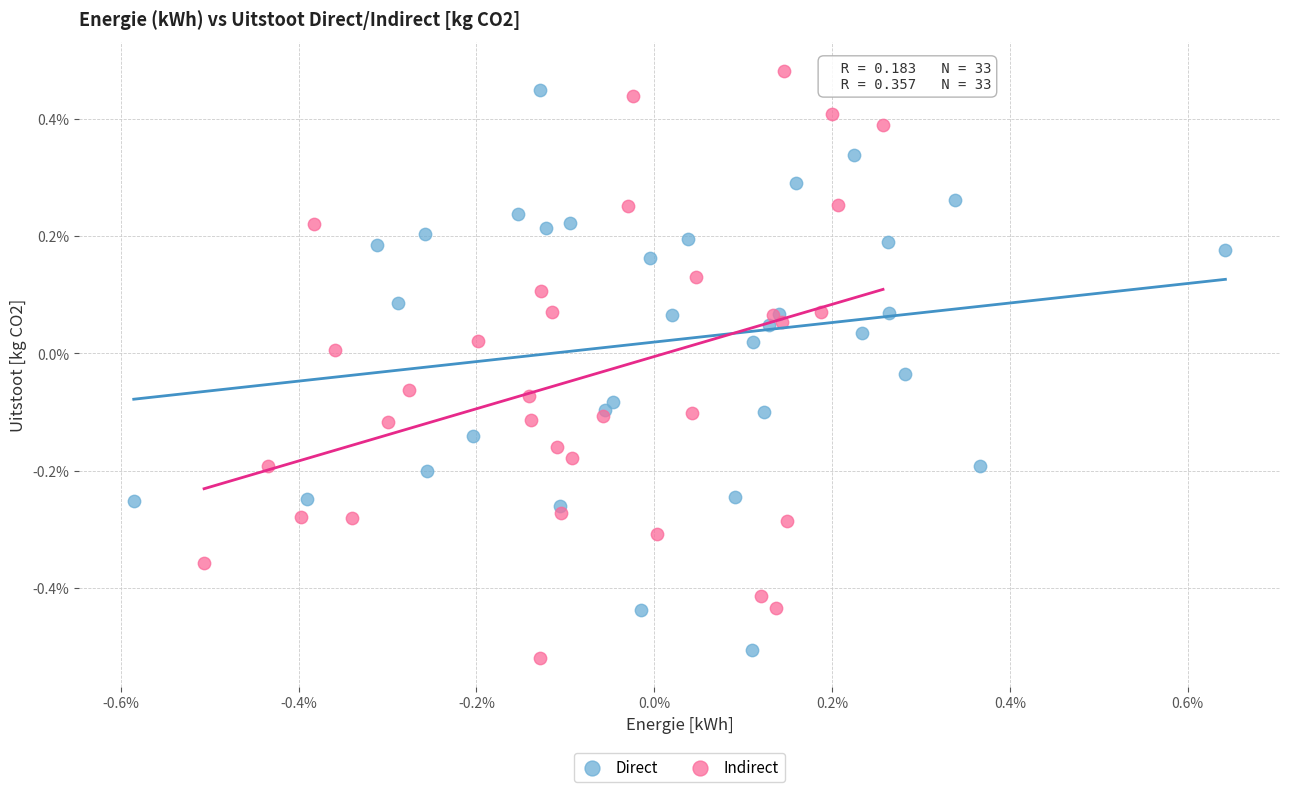

Which series reaches the maximum Y coordinate?

Indirect